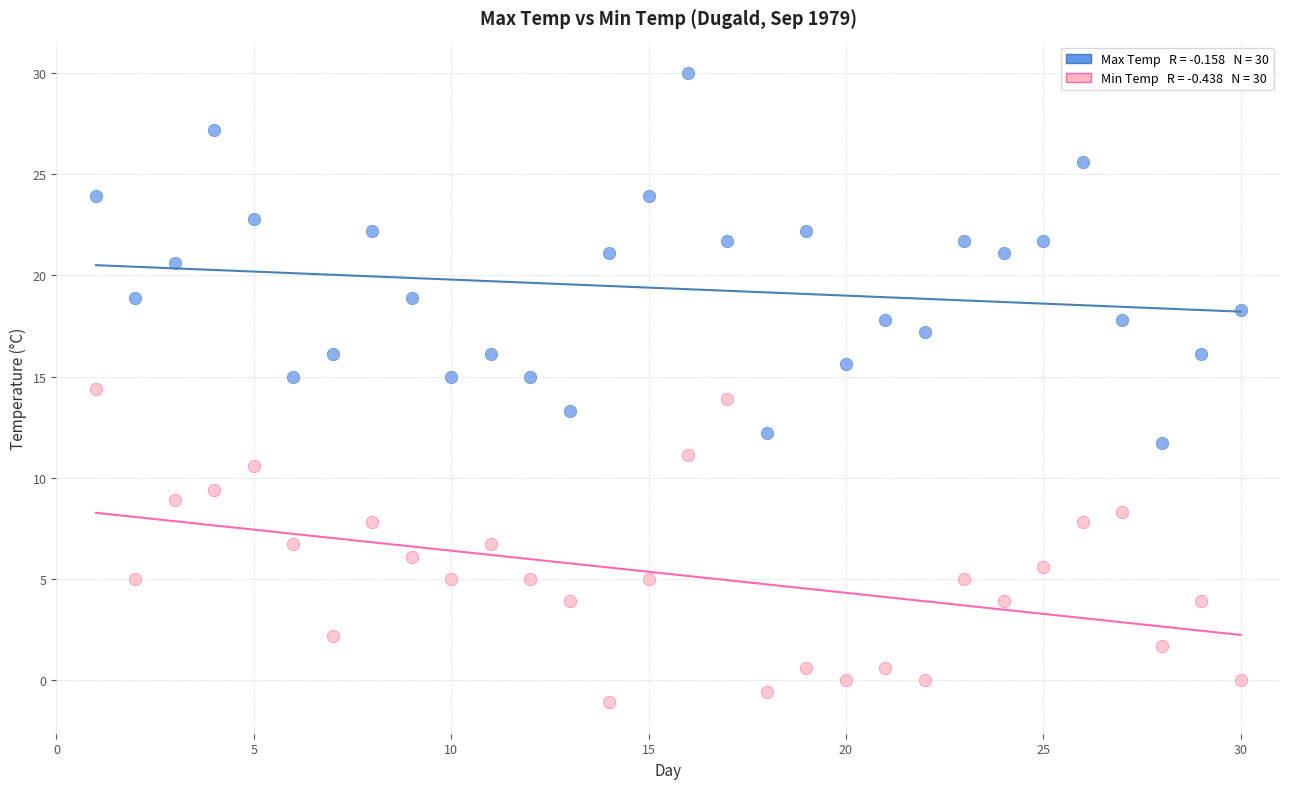

Across all data points, what is the range of X values (max minus min)?

29.0